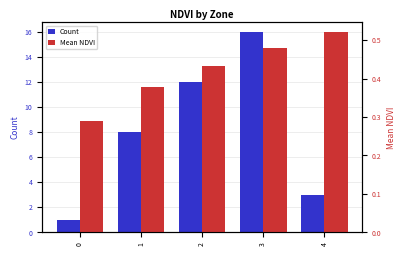

Is the value of Mean NDVI at 1 greater than the value of Count at 0?

No